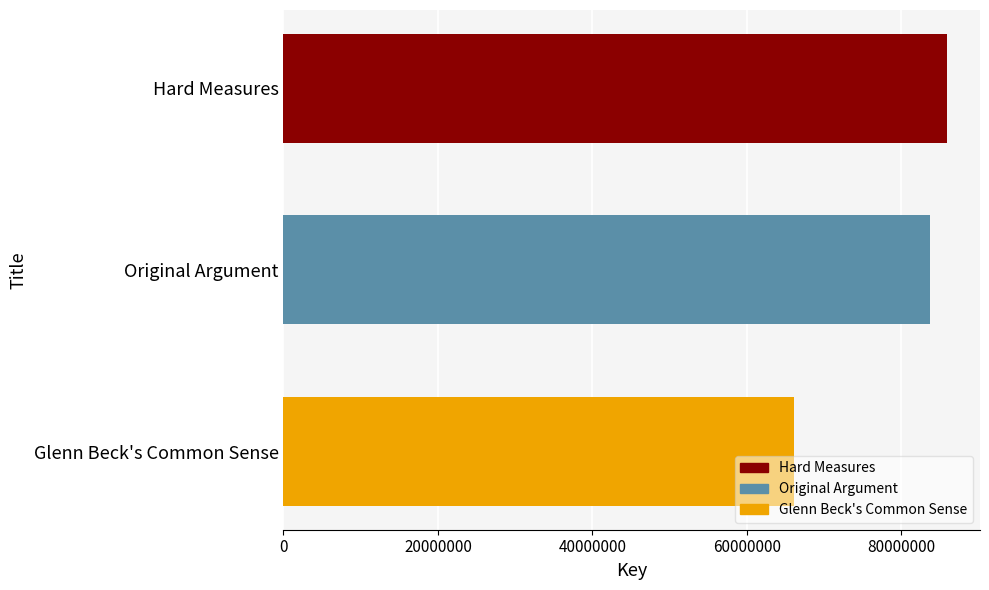

What is the difference between the maximum and second lowest values?

2219383